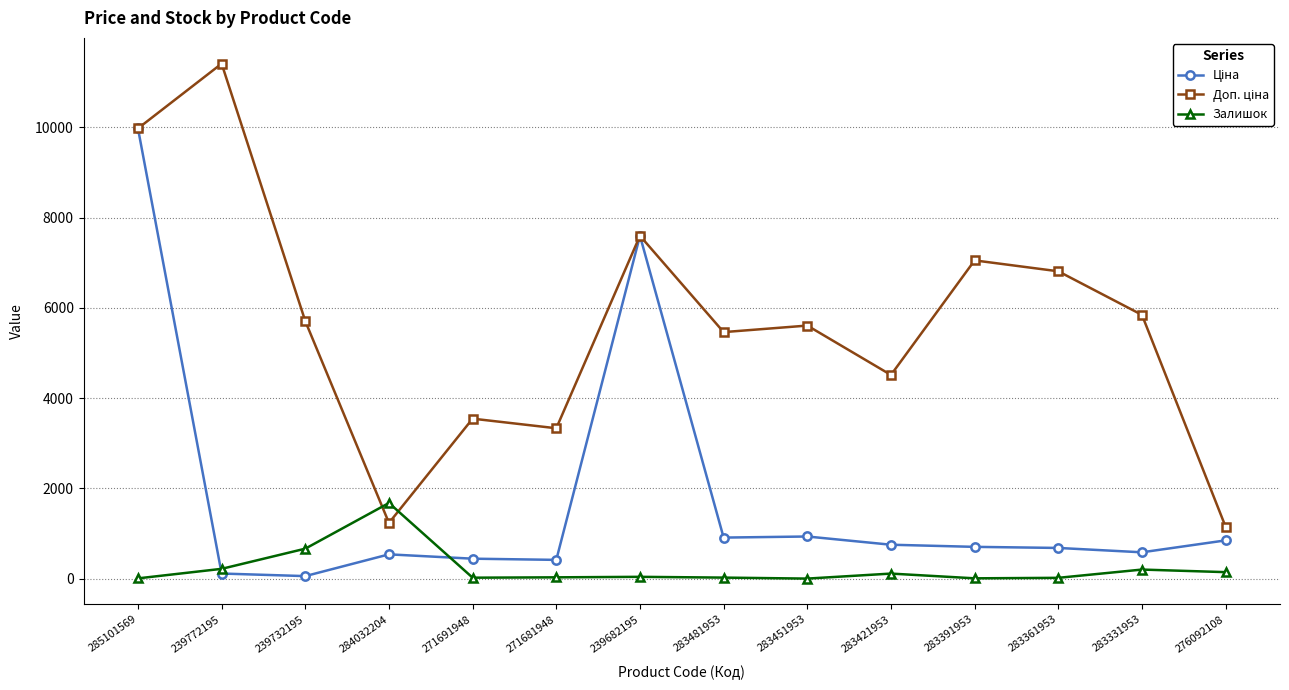

How many lines are shown in the chart?

3